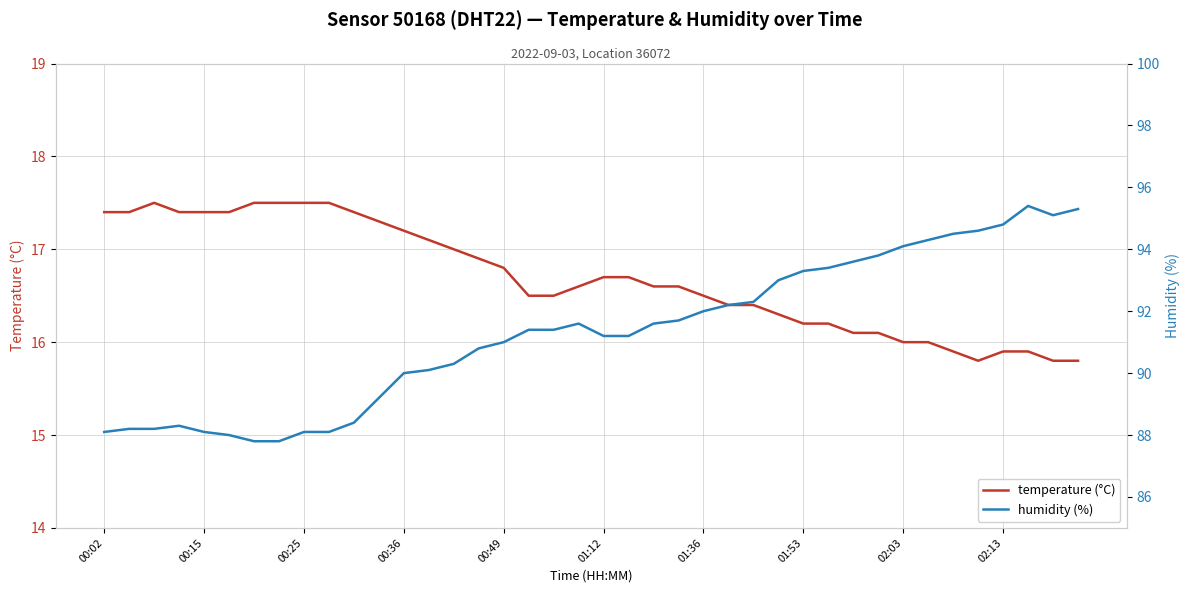

True or false: humidity (%) and temperature (°C) intersect in this chart.

False